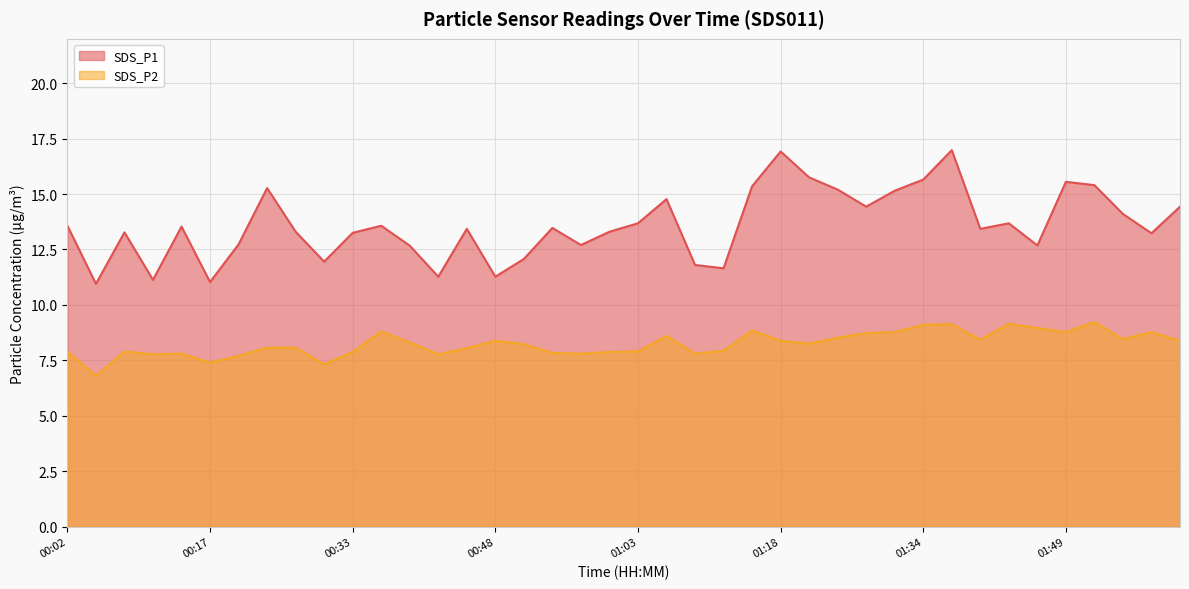

How many lines are shown in the chart?

2